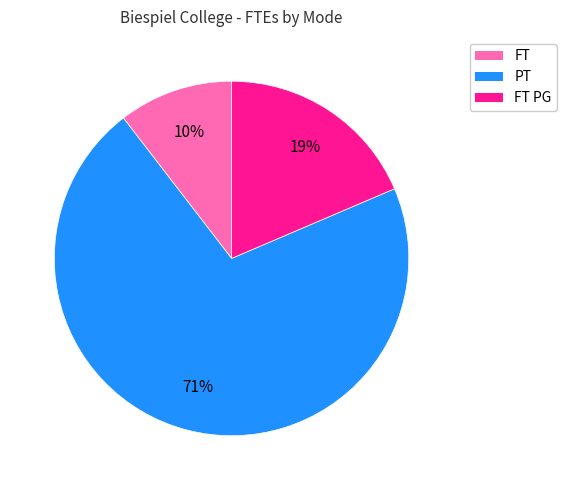

Is there any slice that represents more than half of the pie?

Yes